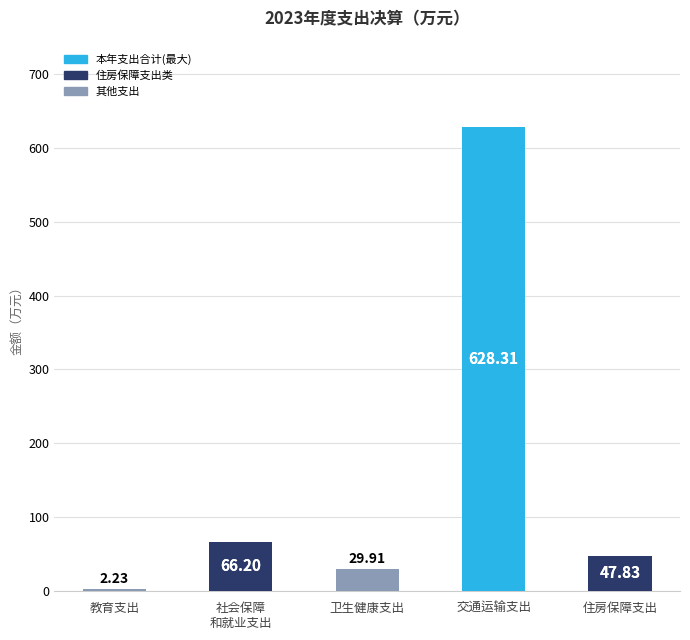

List the labels in order of value, largest first.

交通运输支出, 社会保障
和就业支出, 住房保障支出, 卫生健康支出, 教育支出